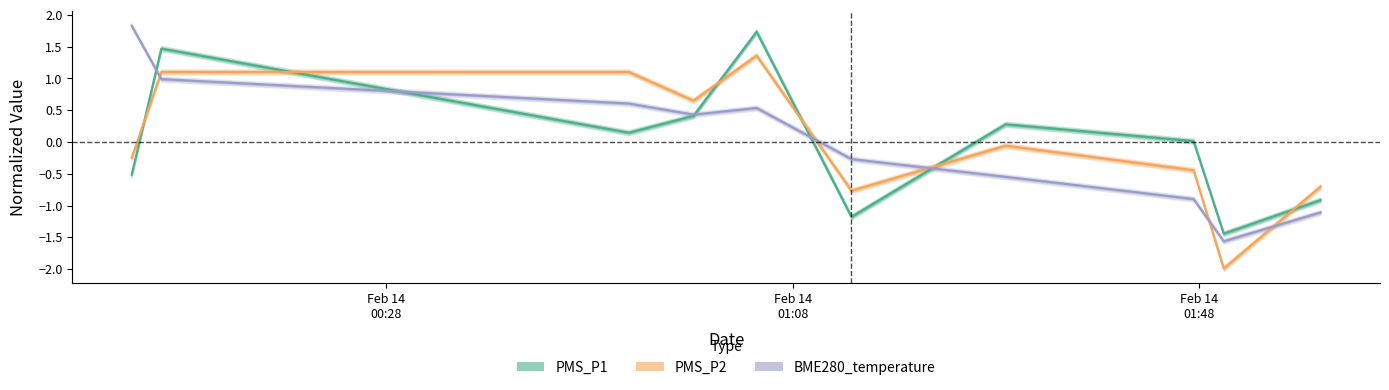

Reading left to right, transcribe all the data shown in this chart.

PMS_P1: -0.5	1.5	0.1	0.4	1.7	-1.2	0.3	0.0	-1.4	-0.9
PMS_P2: -0.3	1.1	1.1	0.7	1.4	-0.8	-0.1	-0.4	-2.0	-0.7
BME280_temperature: 1.8	1.0	0.6	0.4	0.5	-0.3	-0.5	-0.9	-1.6	-1.1